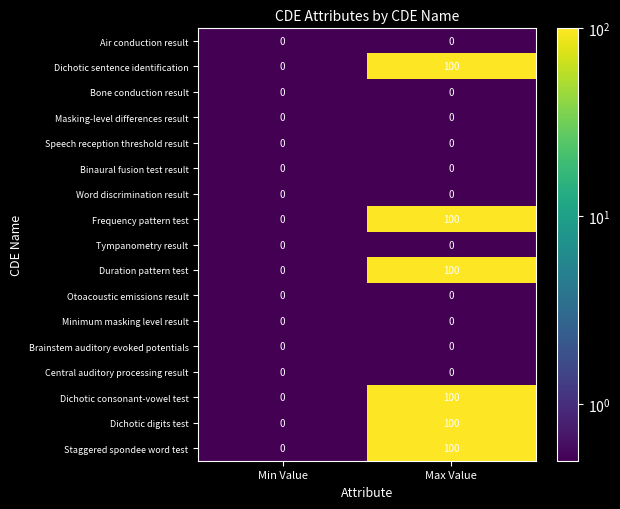

At which category is the sum across all series the highest?

Max Value